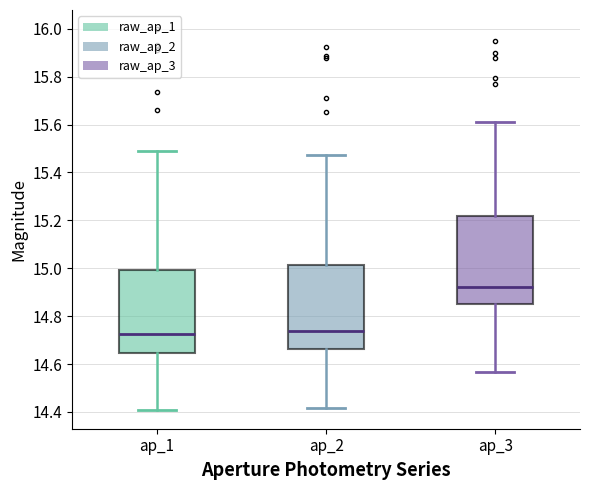

Reading left to right, read every box against the y-axis: the position of its median line, the range the box covers, and the ends of its whiskers. The values are not printed on the chart, so give them approximately, as read against the axis.

ap_1: median 14.72, box 14.64 to 15.00, whiskers 14.40 to 15.48
ap_2: median 14.74, box 14.66 to 15.02, whiskers 14.42 to 15.48
ap_3: median 14.92, box 14.86 to 15.22, whiskers 14.56 to 15.62